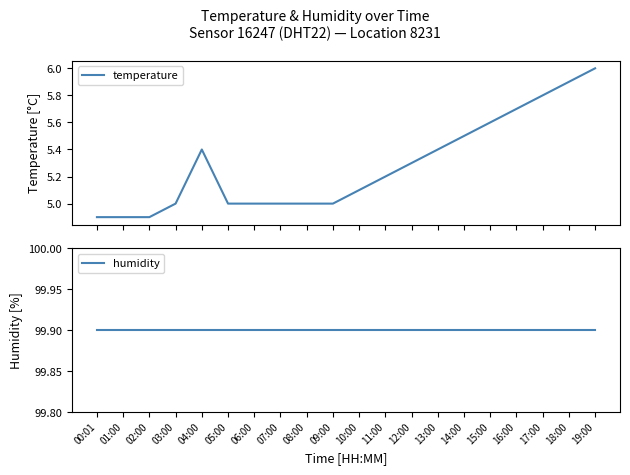

Rank the categories by temperature value from lowest to highest.

00:01, 01:00, 02:00, 03:00, 05:00, 06:00, 07:00, 08:00, 09:00, 10:00, 11:00, 12:00, 04:00, 13:00, 14:00, 15:00, 16:00, 17:00, 18:00, 19:00